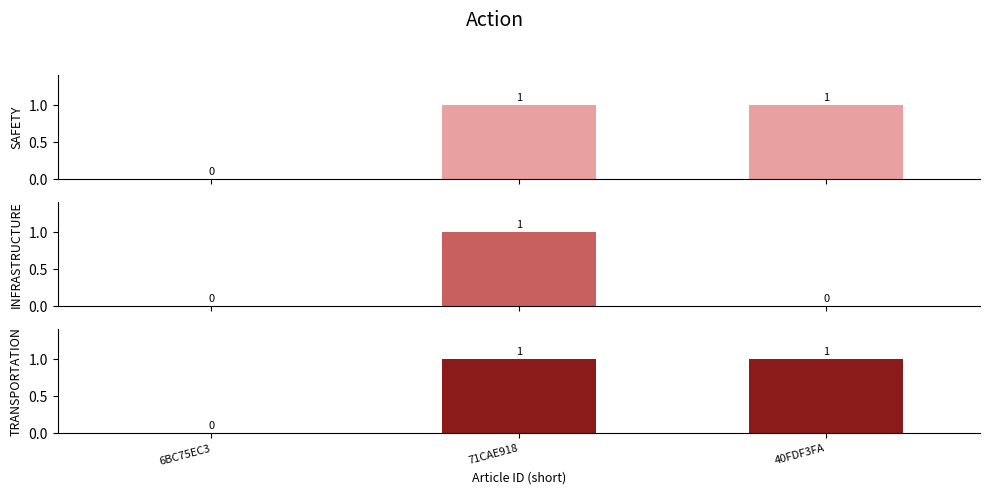

Rank the series by their maximum value, from lowest to highest.

SAFETY, INFRASTRUCTURE, TRANSPORTATION